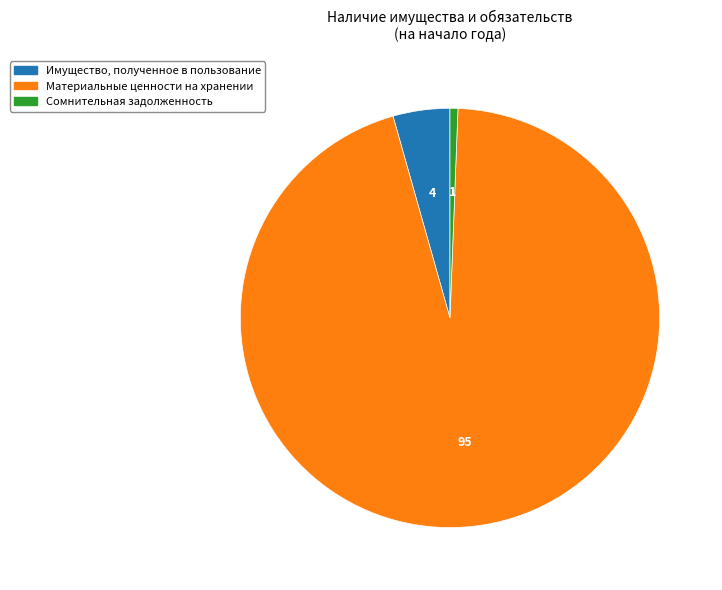

Which slice is the smallest?

Сомнительная задолженность